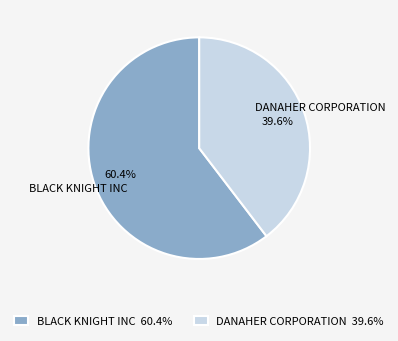

How many segments does this pie chart have?

2